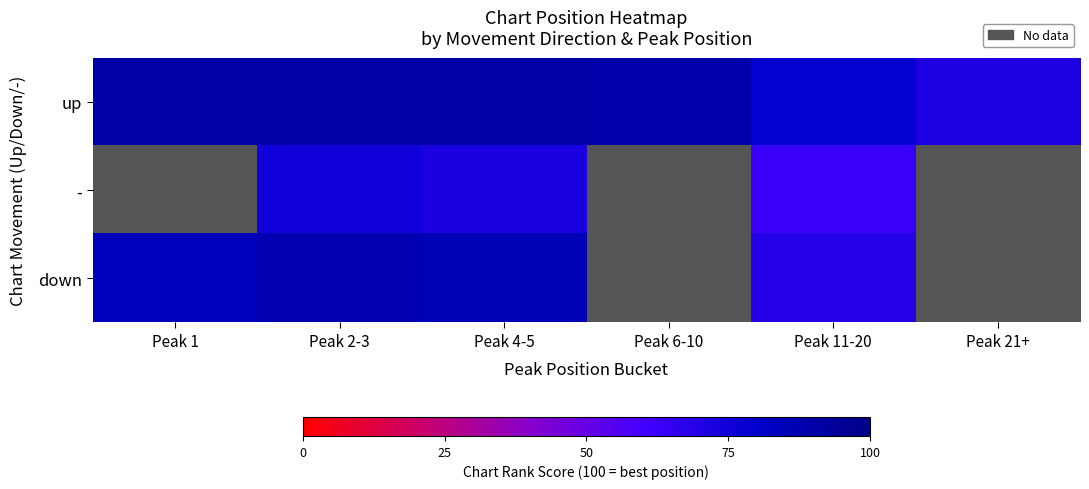

Between Peak 1 and Peak 2-3, which series saw the biggest shift?

down